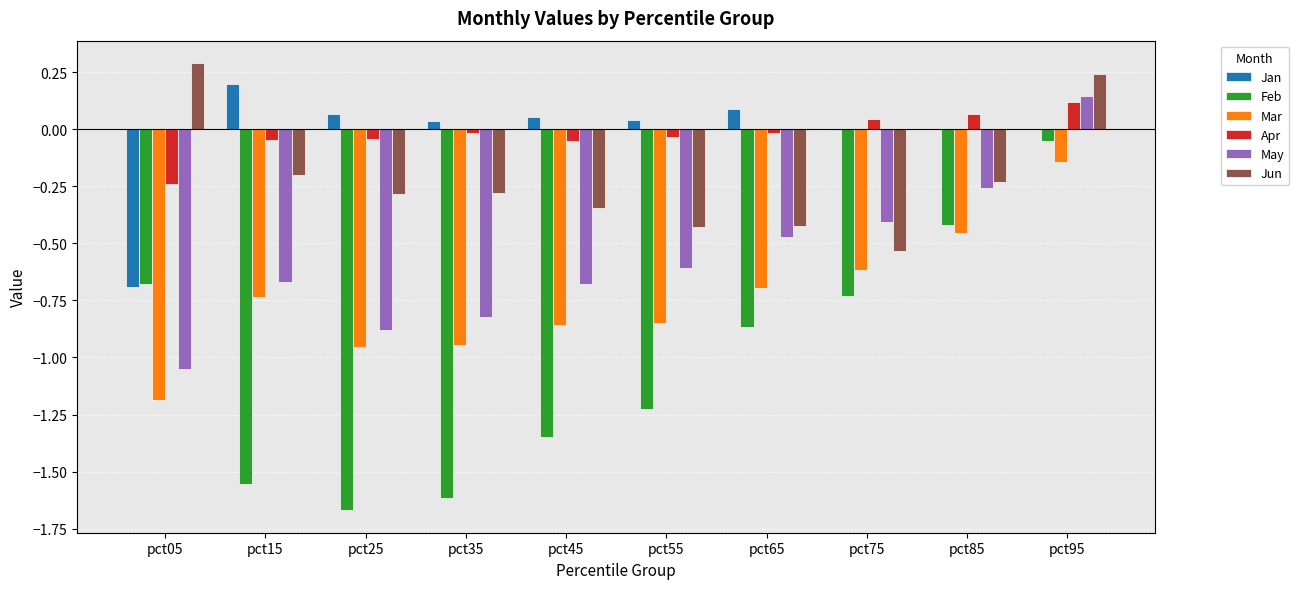

Is the value of Jan at pct65 greater than the value of May at pct35?

Yes